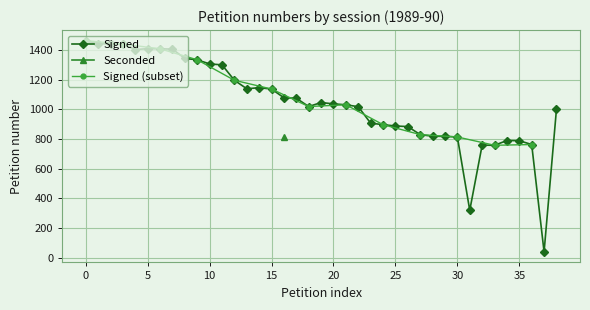

Which category has the lowest value across all series?

37